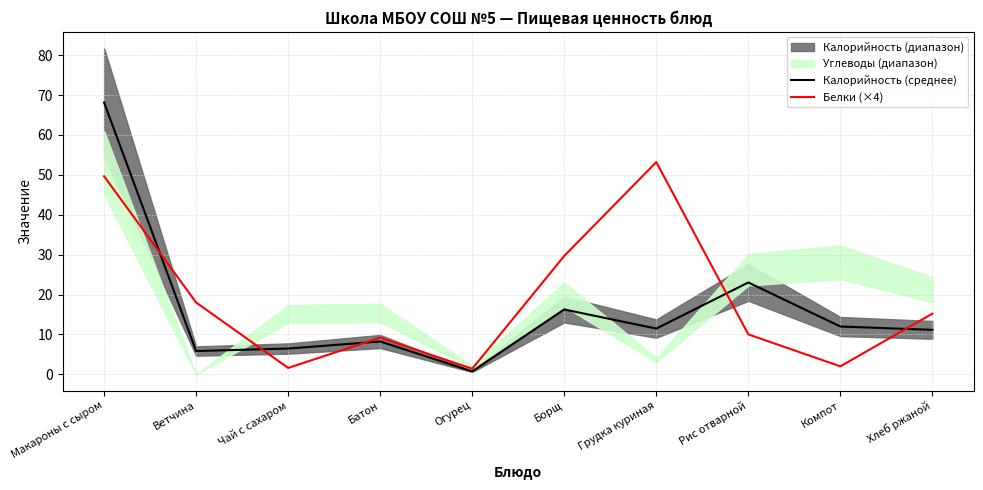

True or false: Калорийность (среднее) has a value of 11.1 at Хлеб ржаной.

True